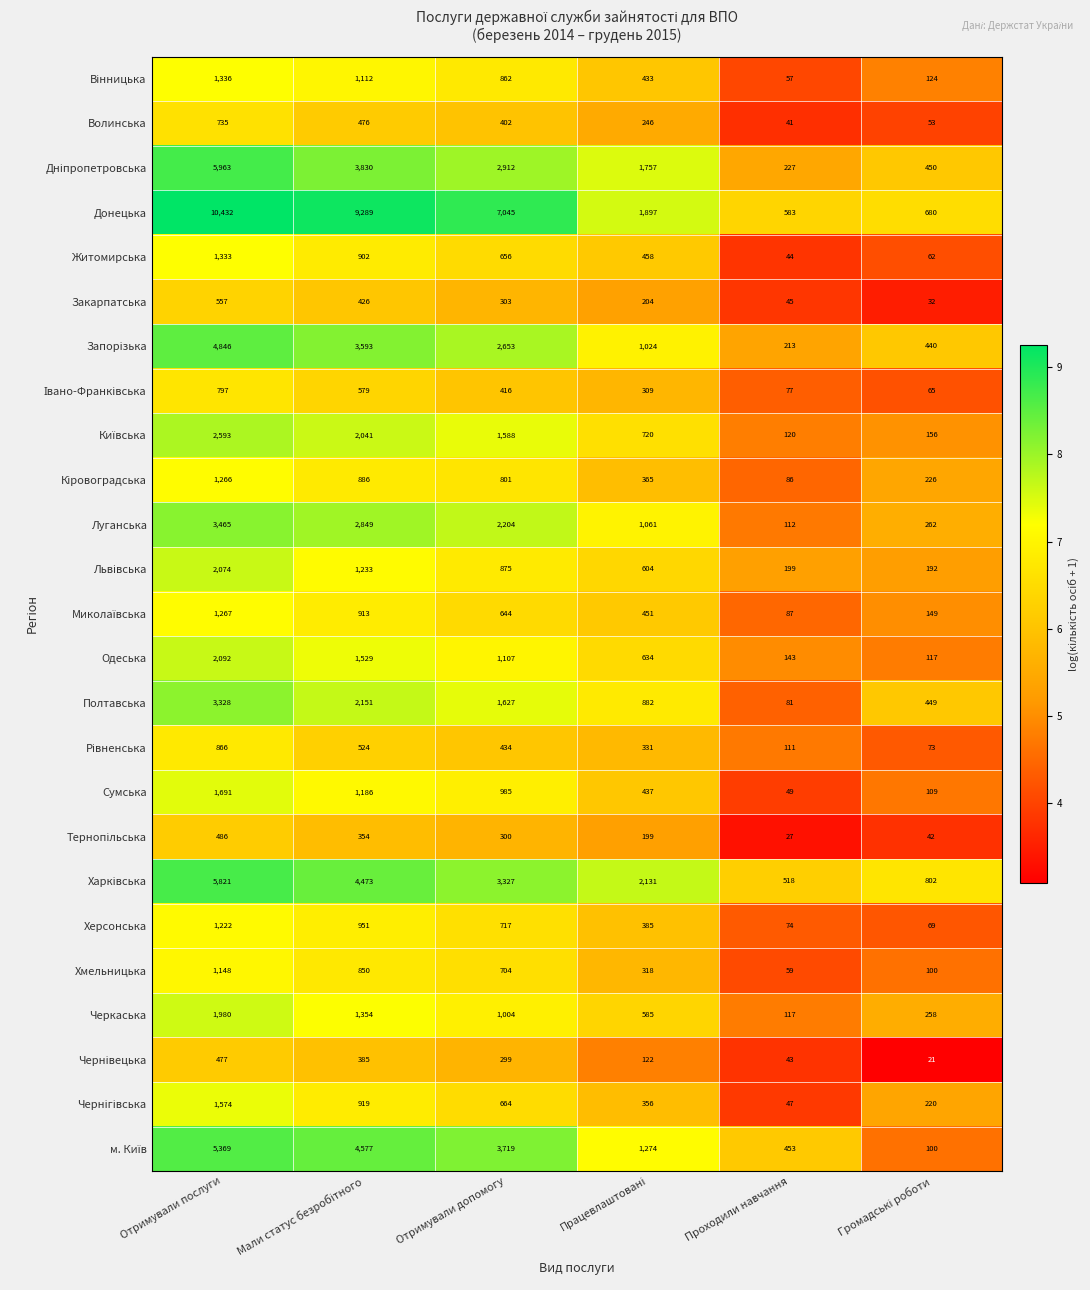

Is it true that Полтавська equals 81 at Проходили навчання?

True